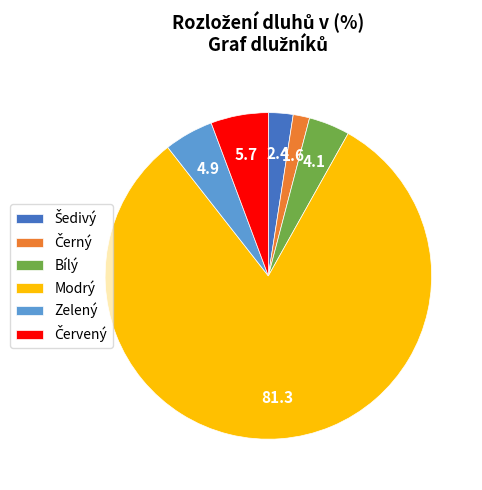

True or false: Modrý accounts for 81% of the total.

True